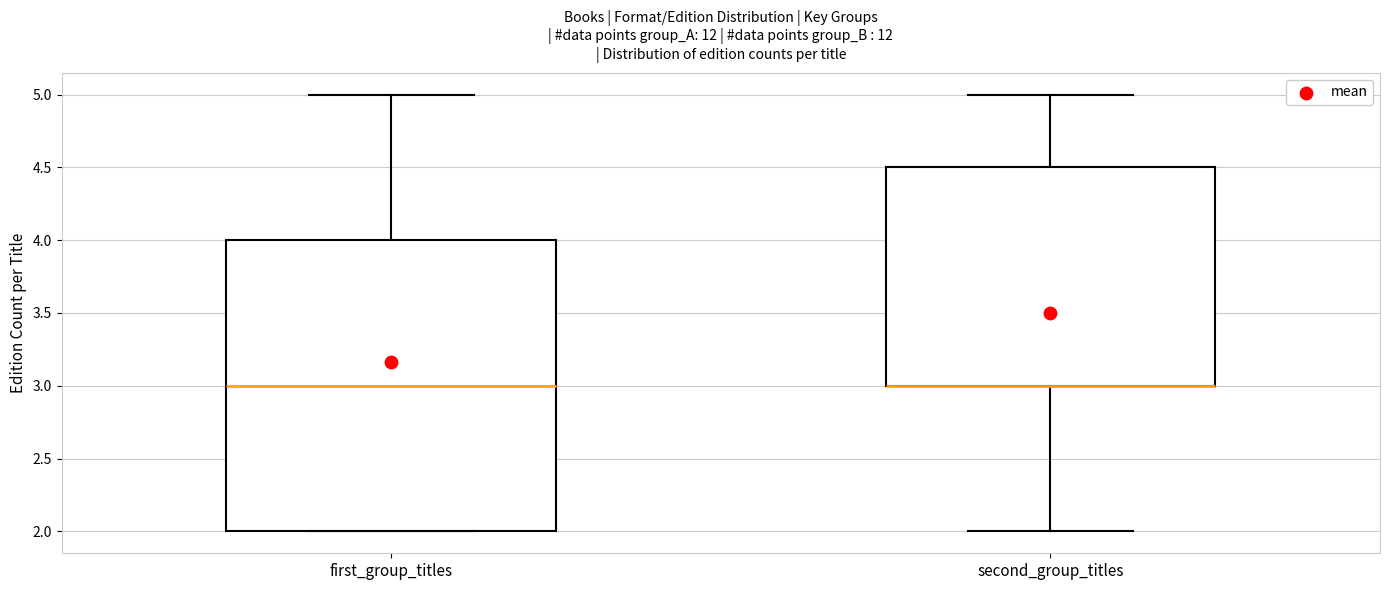

Reading left to right, read every box against the y-axis: the position of its median line, the range the box covers, and the ends of its whiskers. The values are not printed on the chart, so give them approximately, as read against the axis.

first_group_titles: median 3.0, box 2.0 to 4.0, whiskers 2.0 to 5.0
second_group_titles: median 3.0 (drawn on the box's lower edge), box 3.0 to 4.5, whiskers 2.0 to 5.0